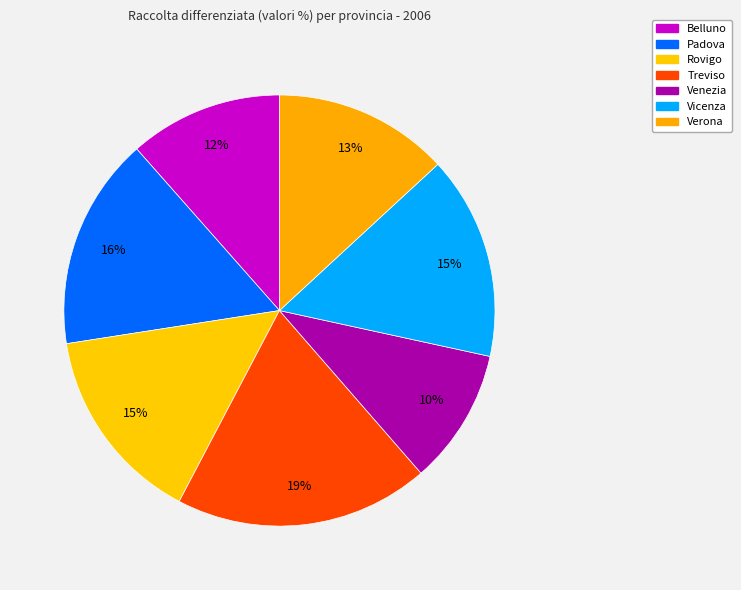

Count the number of slices in the pie.

7